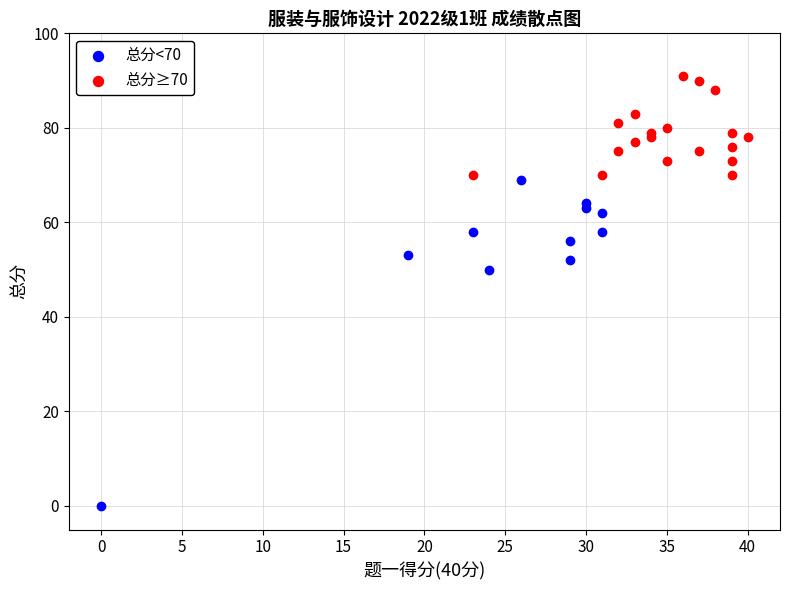

Which series contains the highest Y value?

总分≥70